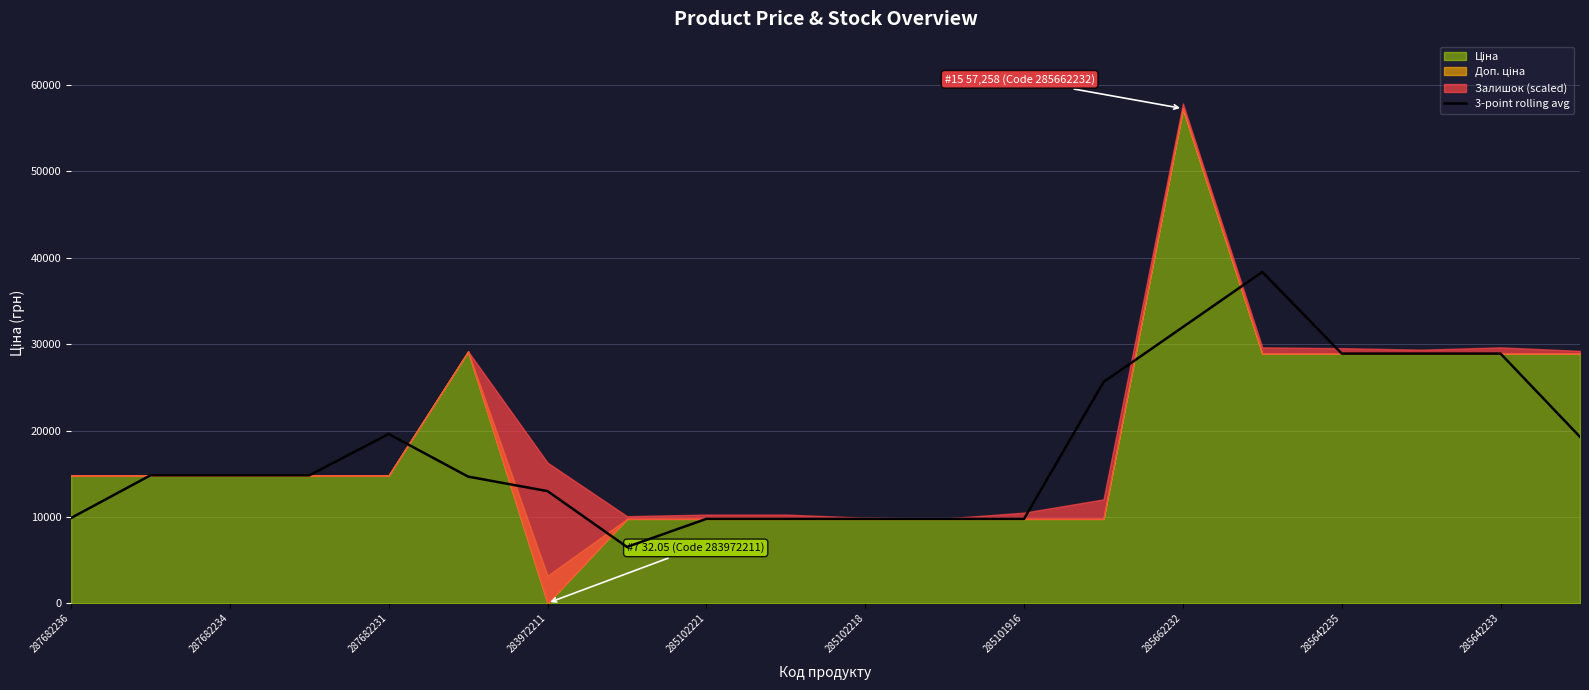

Is it true that 3-point rolling avg equals 16942.8 at 287682236?

False